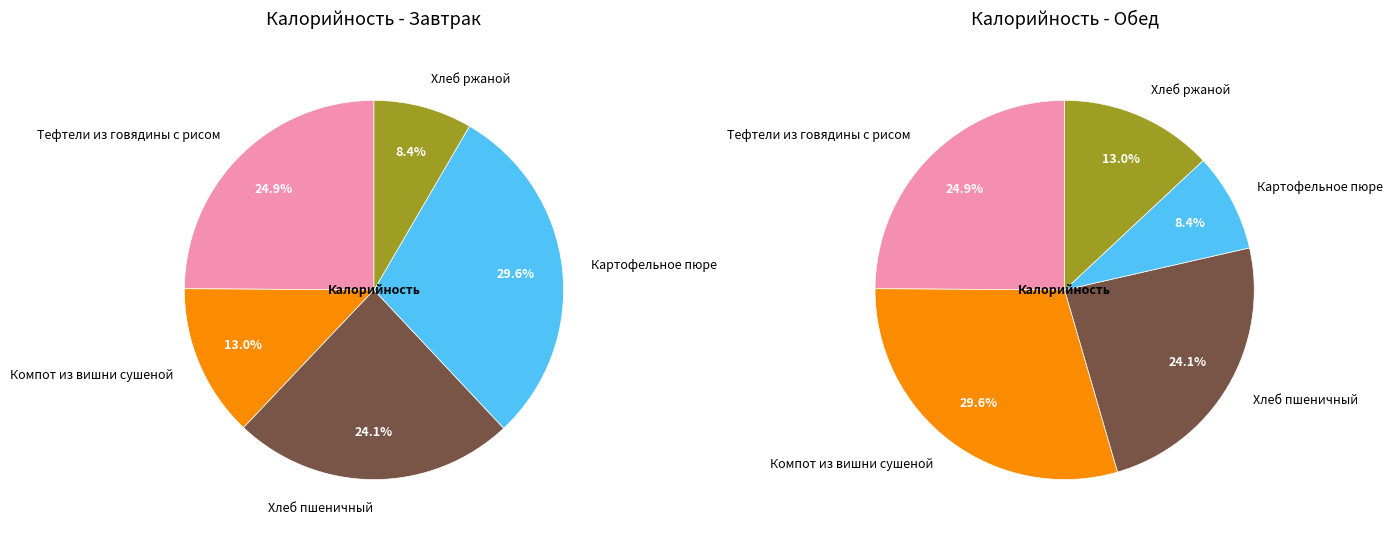

Is Картофельное пюре the majority of the pie?

No